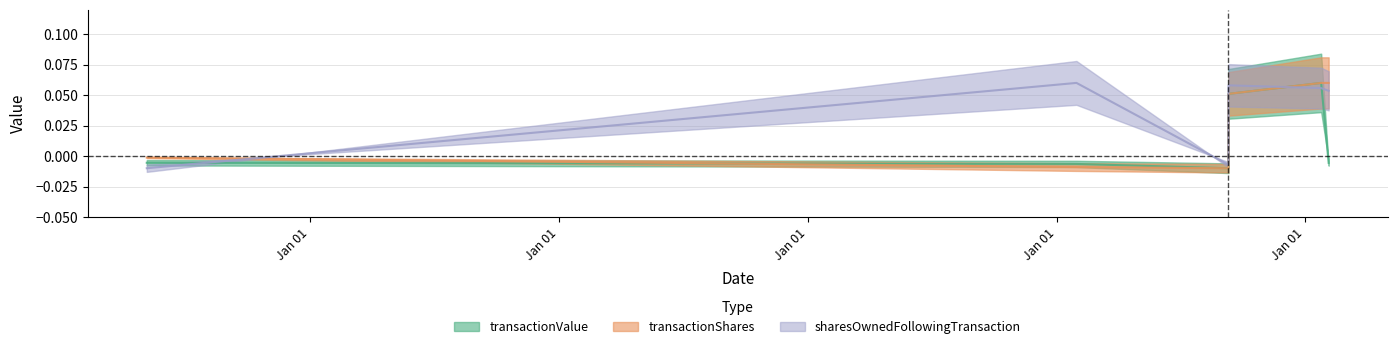

In sharesOwnedFollowingTransaction, how many points are lower than both neighbors (excluding endpoints)?

1